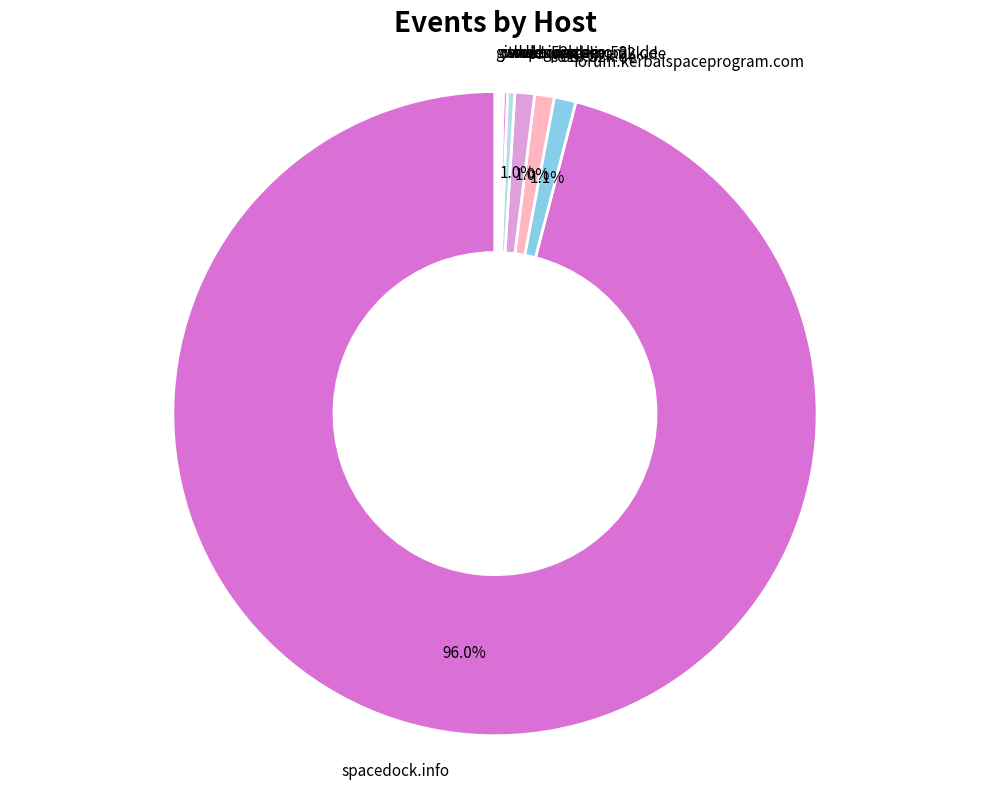

To the nearest percent, what is the difference between the largest and smallest slice percentages?

96%